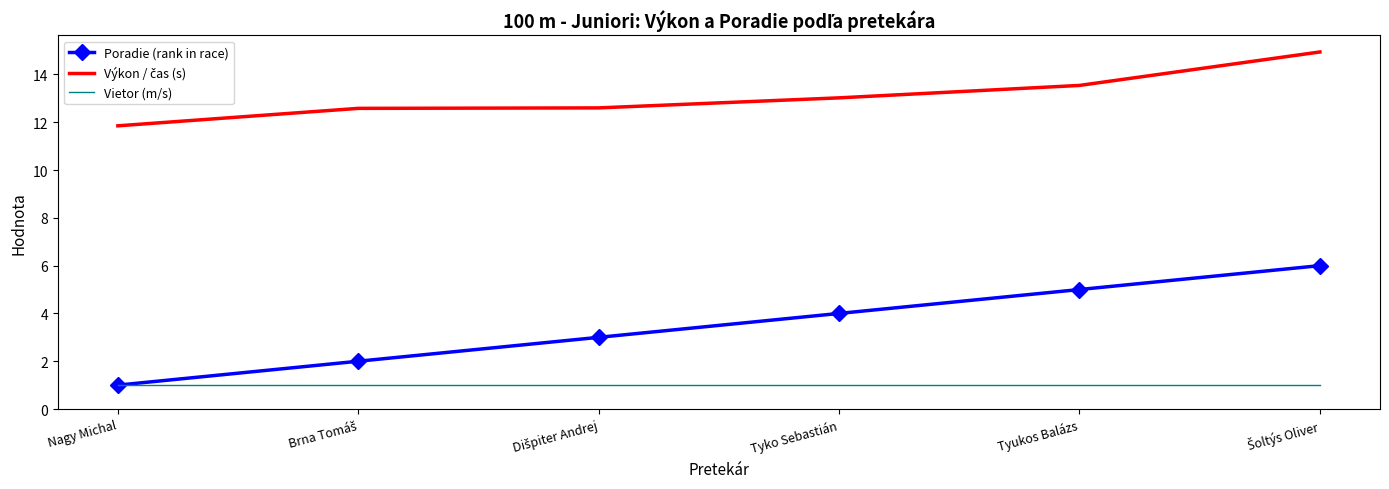

What position from the left is Tyko Sebastián?

4